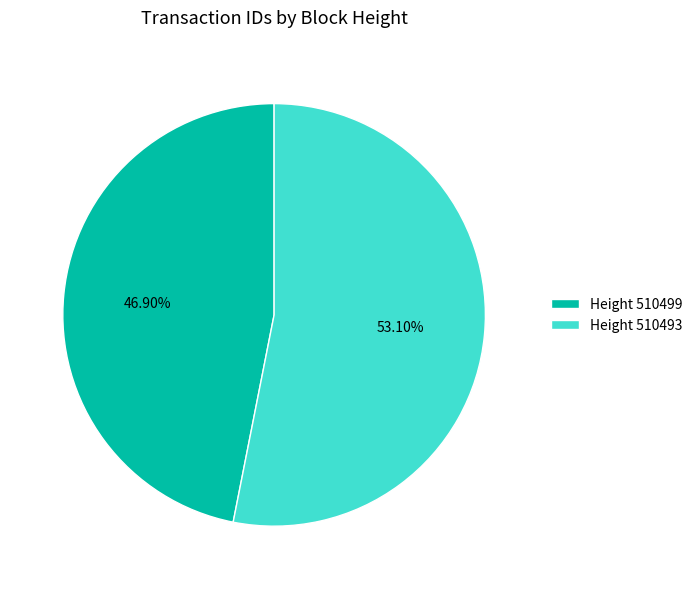

Do Height 510499 and Height 510493 together represent more than half of the pie?

Yes